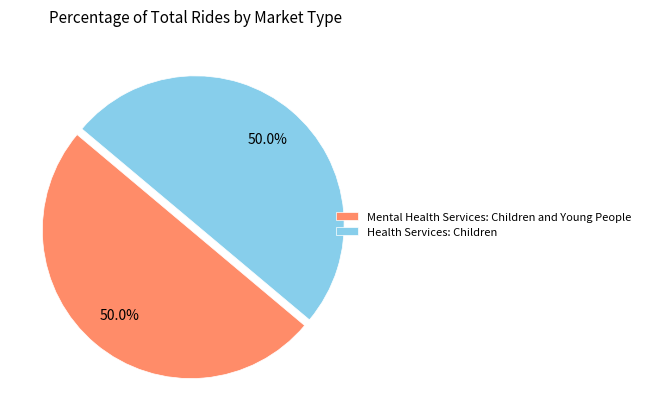

How many slices are in this pie chart?

2